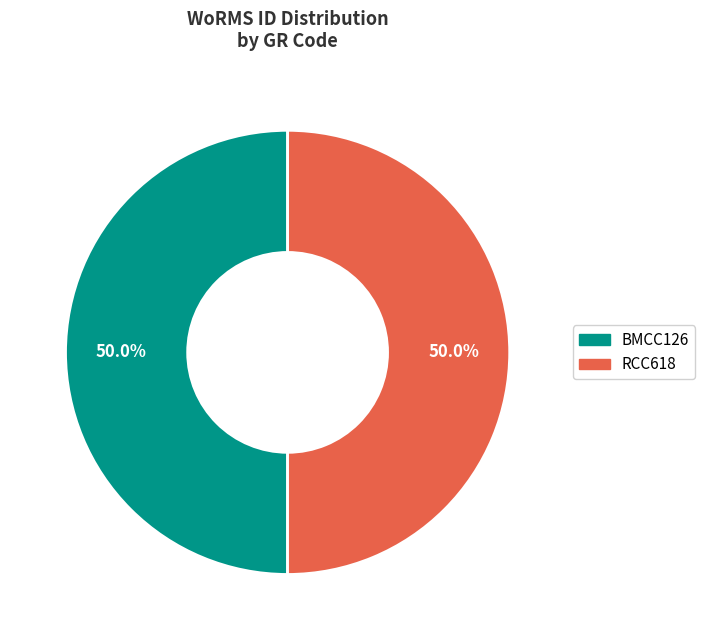

What percentage is the BMCC126 slice, to the nearest percent?

50%